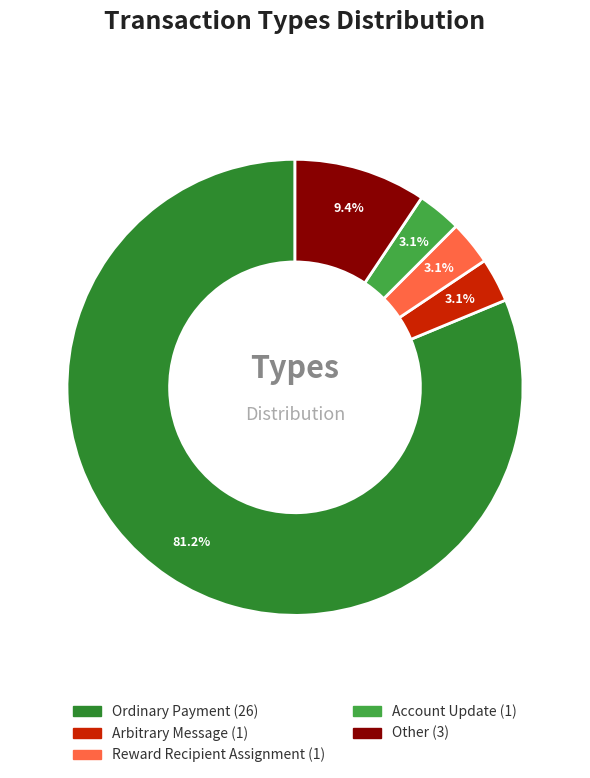

How many slices are in this pie chart?

5